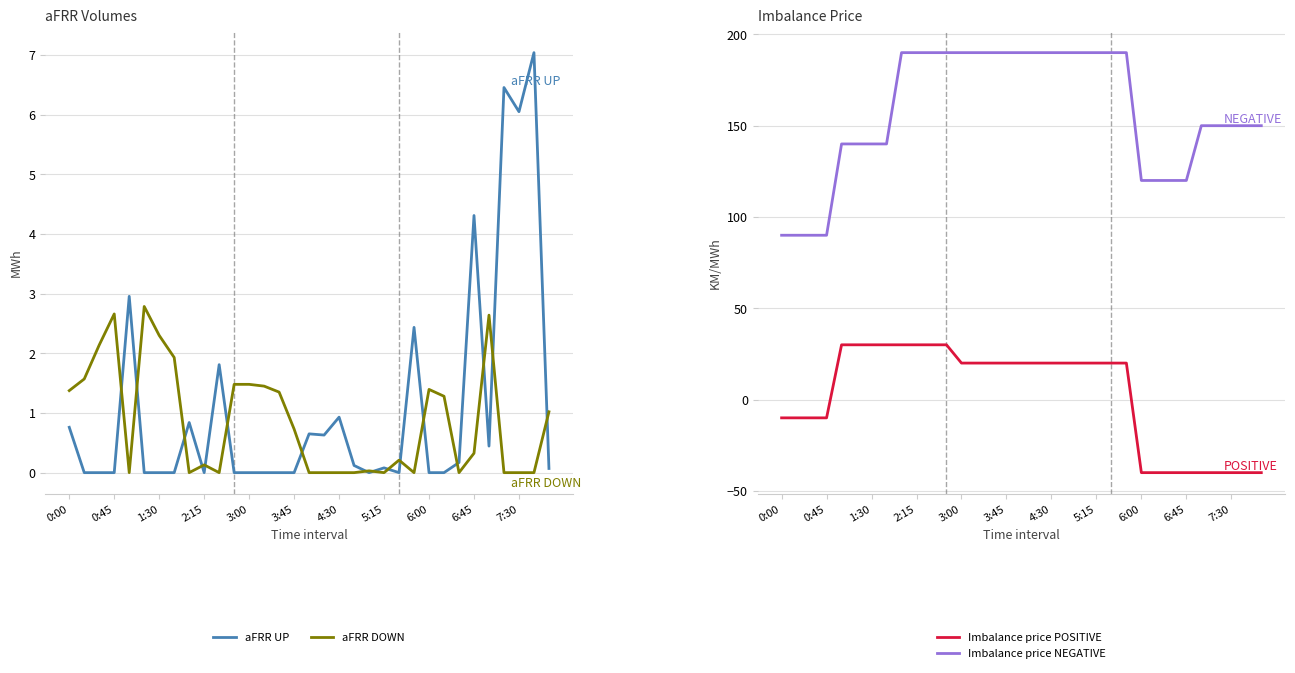

Is the value of aFRR DOWN at 13 greater than the value of Imbalance price NEGATIVE at 23?

No